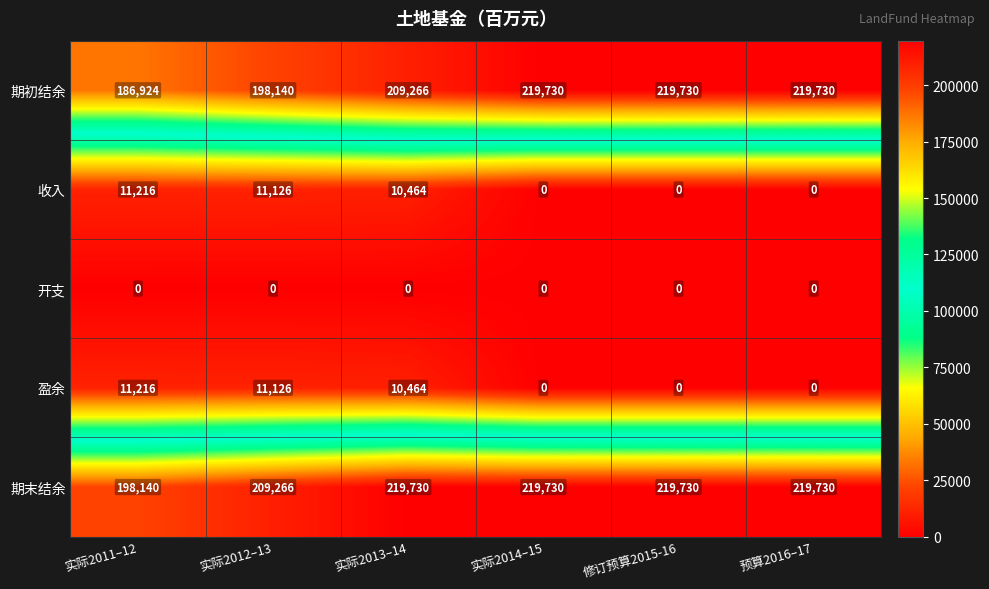

The 开支 series shows 0 at 实际2014–15. True or false?

True